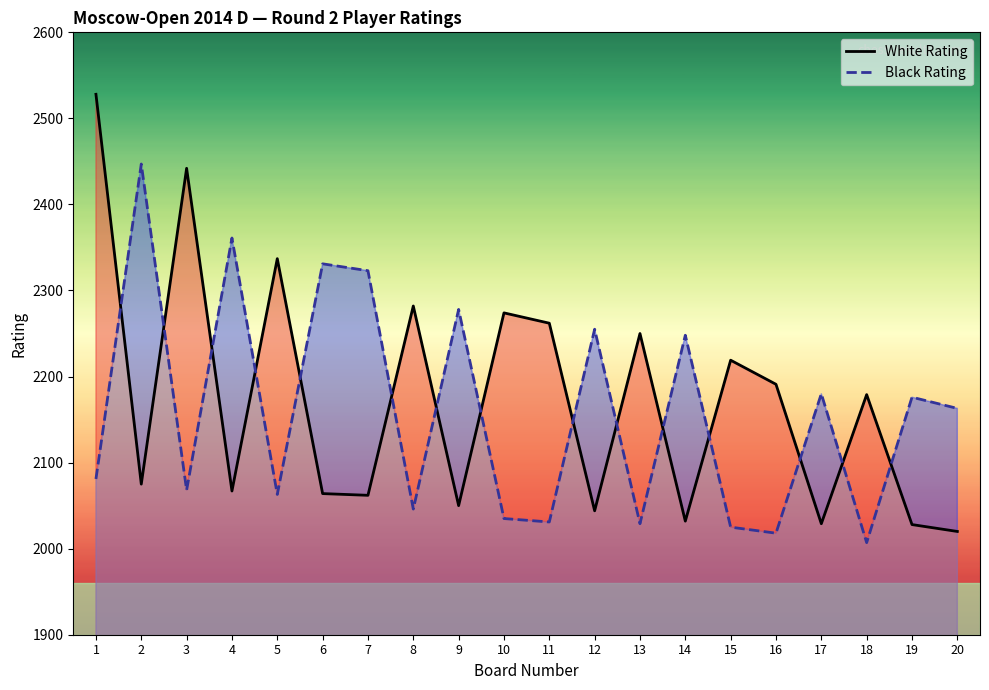

What is the difference between the Black Rating values at 3 and 12?

187